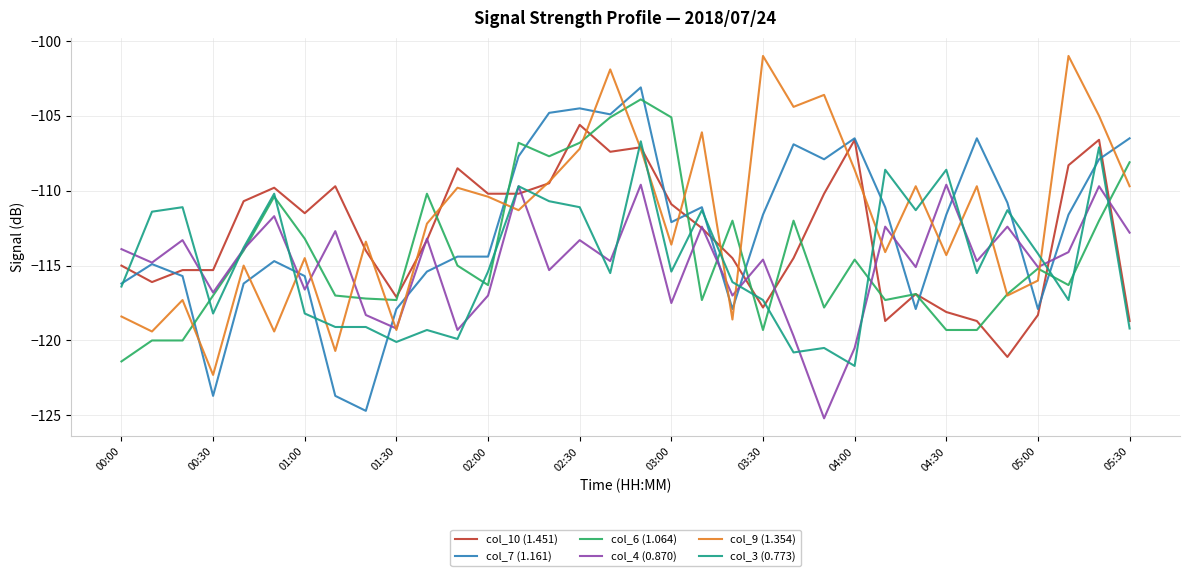

How many intersections are there between col_7 (1.161) and col_9 (1.354)?

16